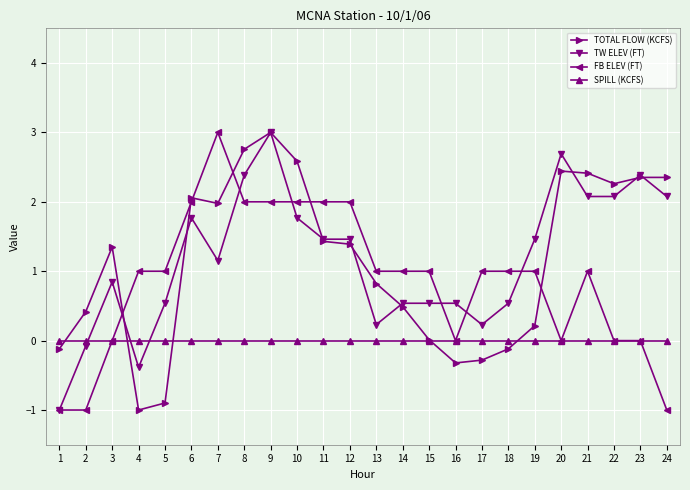

True or false: SPILL (KCFS) and TW ELEV (FT) intersect in this chart.

True